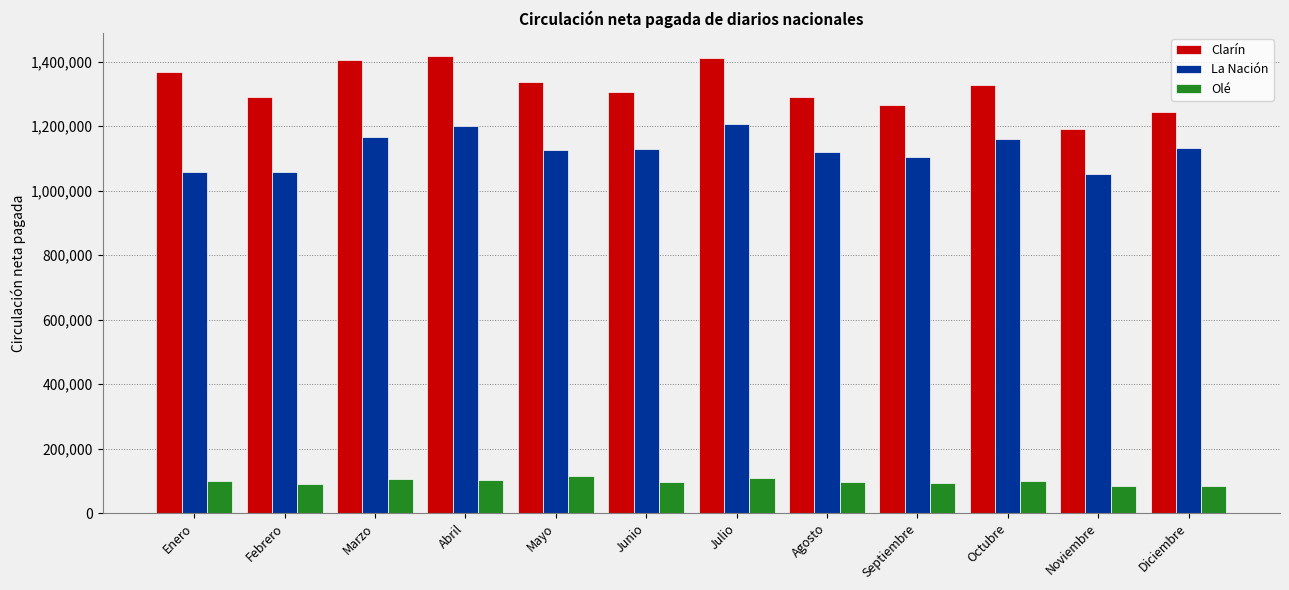

What is the total value across all series at Enero?

2525010